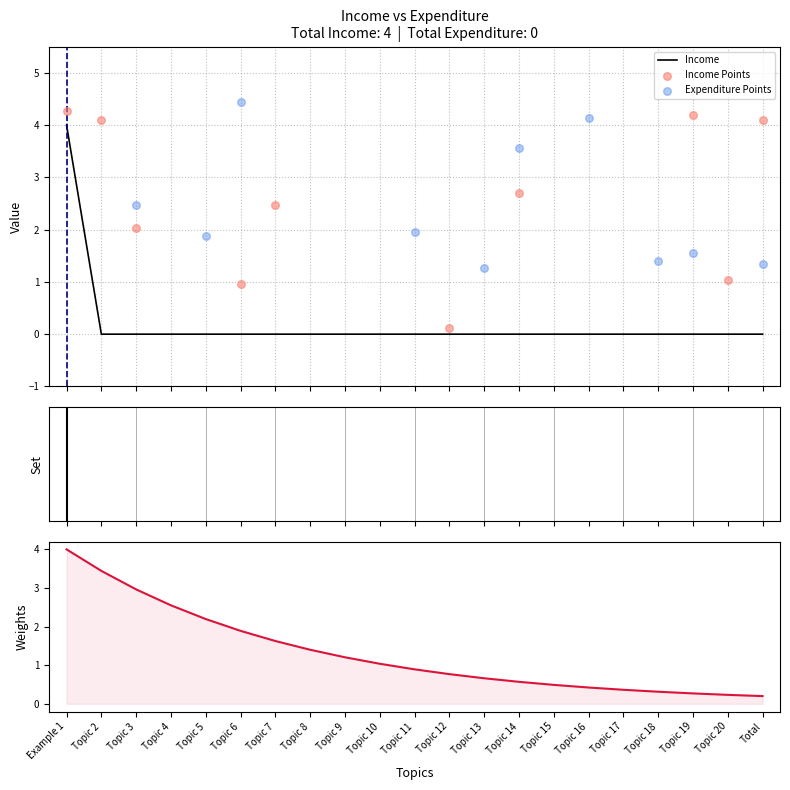

Between Topic 9 and Topic 7, which is larger?

Topic 9